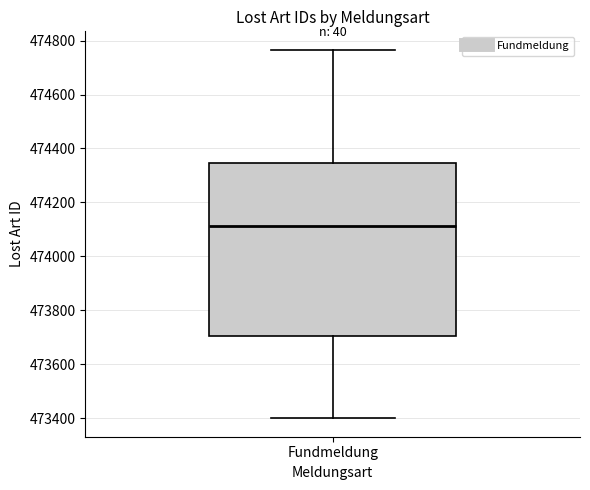

Read this box plot against the y-axis: the position of the median line, the range covered by the box, and the ends of both whiskers. The values are not printed on the chart, so give them approximately, as read against the axis.

median 474120, box 473700 to 474340, whiskers 473400 to 474760